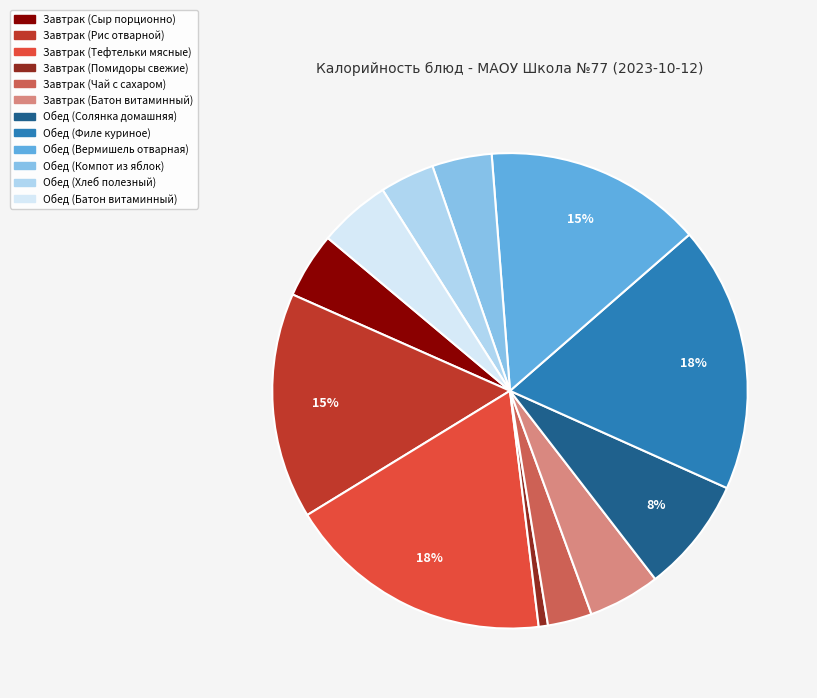

Count the number of slices in the pie.

12